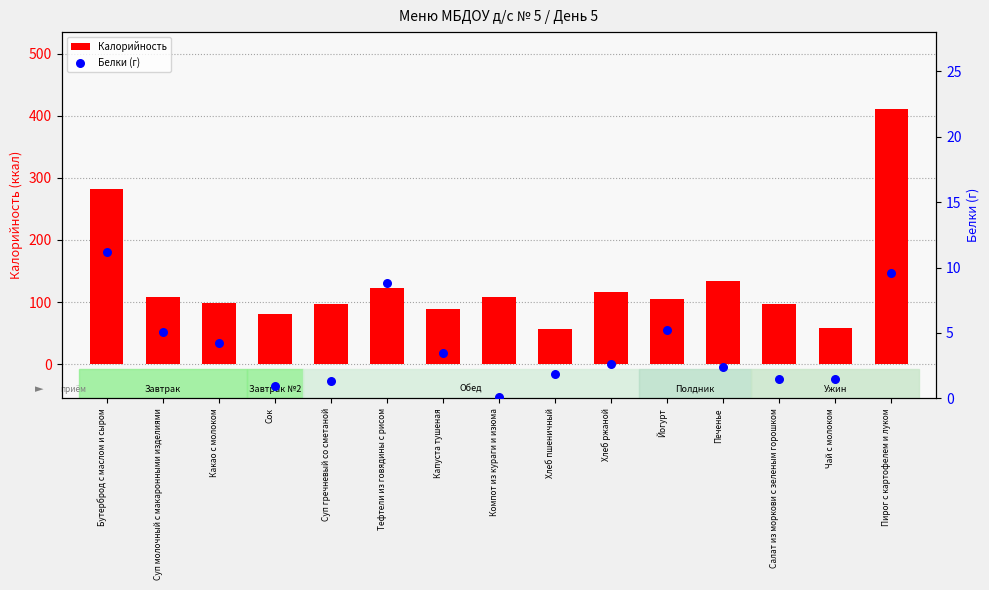

Which series has the largest Y range (max minus min)?

Калорийность